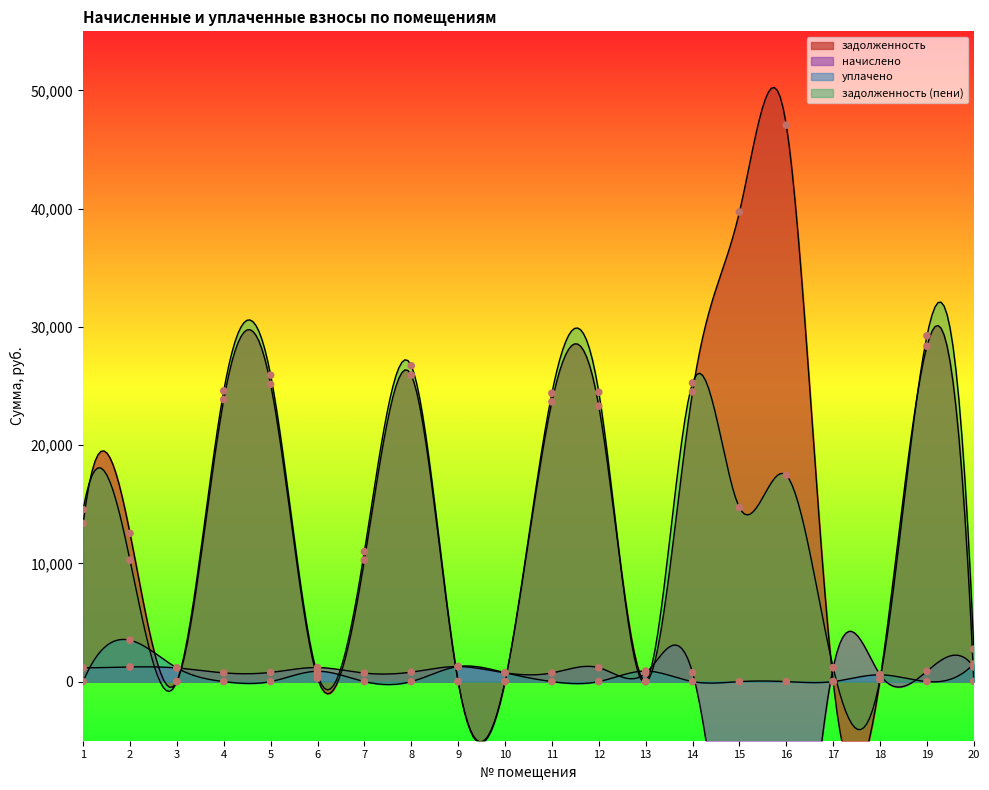

What is the total value across all series at 8?

53440.4